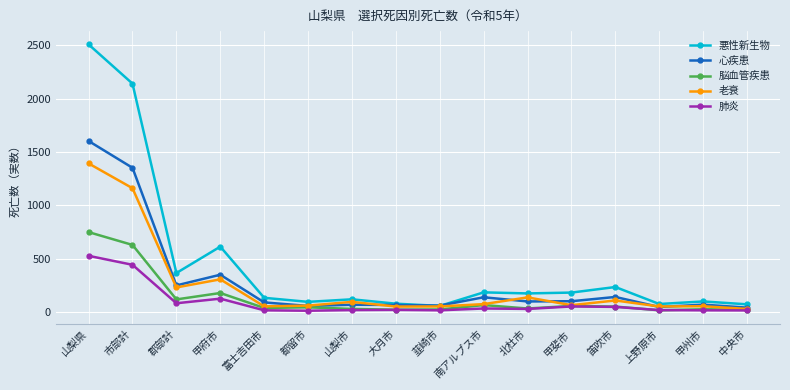

True or false: 心疾患 has a value of 43 at 中央市.

True